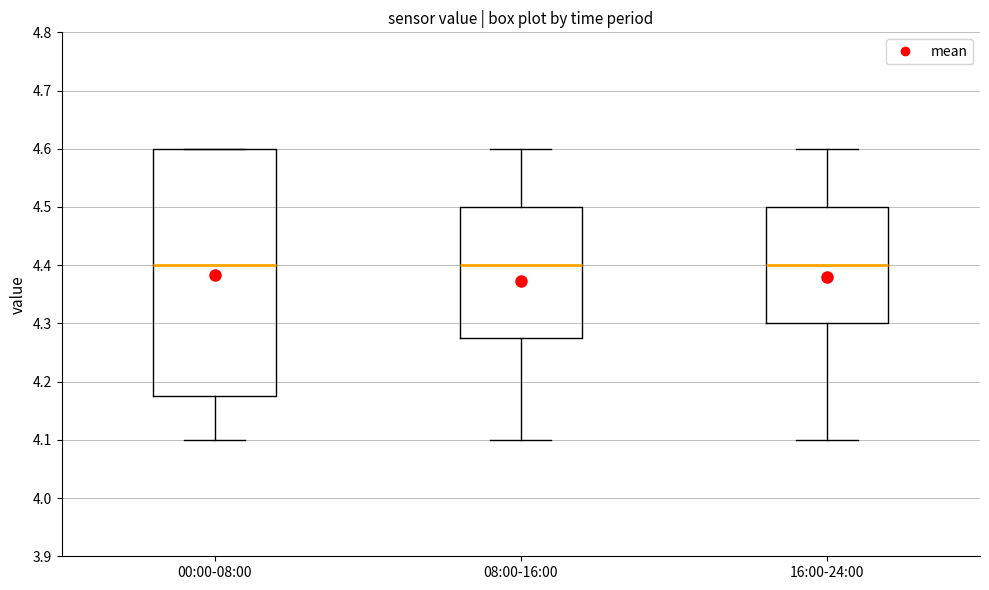

Where is the lower edge of the box for 00:00-08:00 on the y-axis? The values are not printed on the chart, so give them approximately, as read against the axis.

4.18